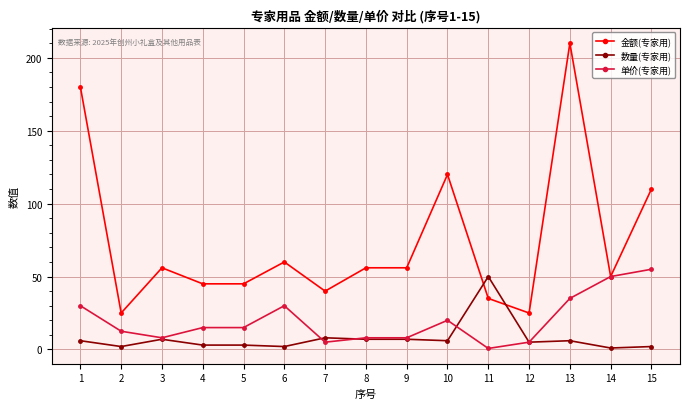

What is the sum of the 金额(专家用) values at 6 and 14?

110.0